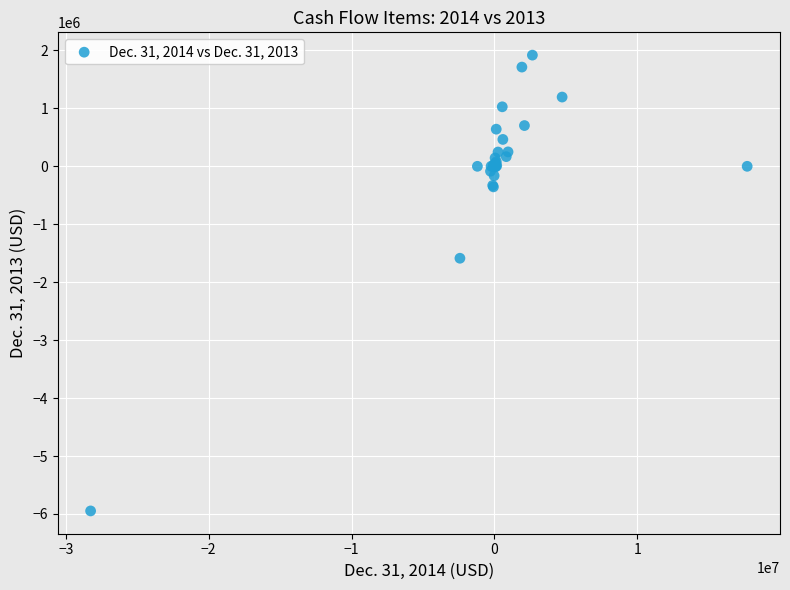

What Y value in the scatter plot is closest to -2014189?

-1586568